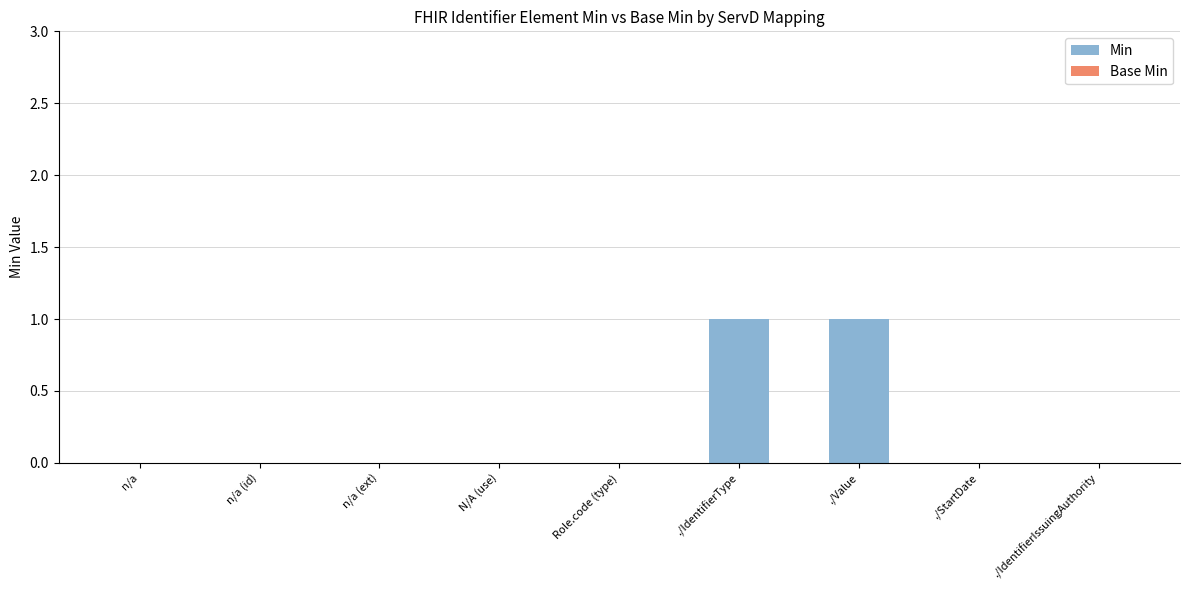

What is the change in value from n/a (ext) to ./IdentifierType?

+1